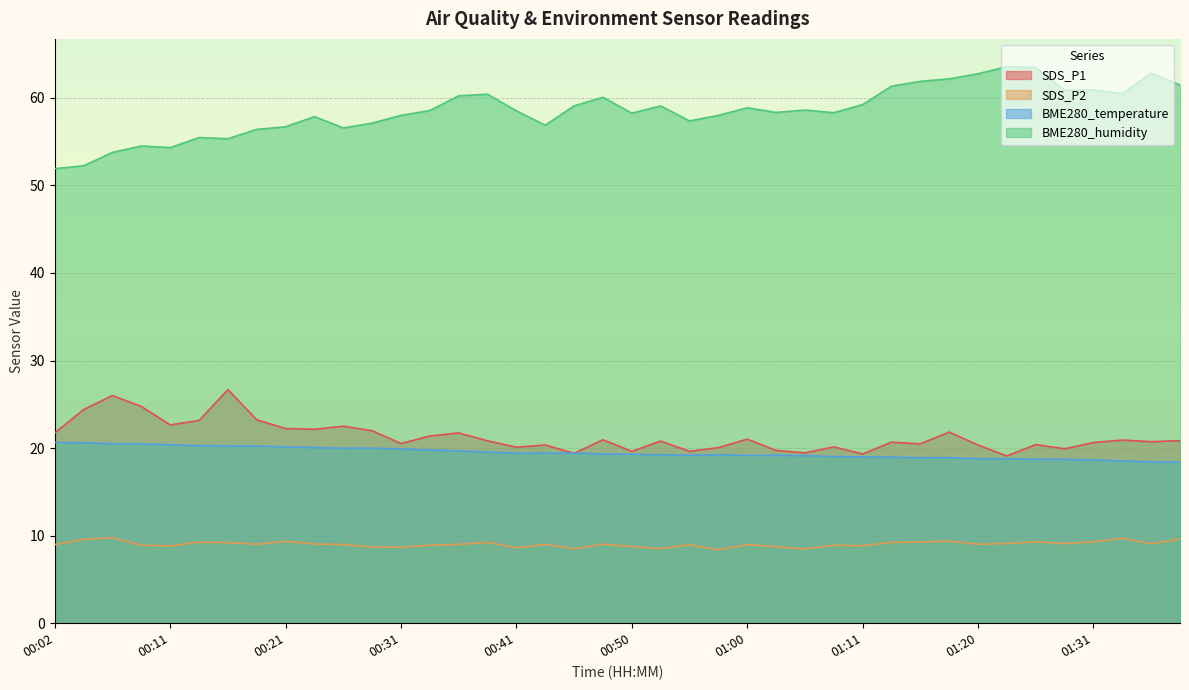

Reading right to left, extract all data points from this chart.

SDS_P1: 01:39=20.9	01:36=20.7	01:34=20.9	01:31=20.6	01:29=19.9	01:26=20.4	01:23=19.1	01:20=20.4	01:18=21.8	01:15=20.5	01:13=20.7	01:11=19.3	01:08=20.1	01:05=19.4	01:03=19.7	01:00=21.0	00:58=20.1	00:55=19.6	00:53=20.8	00:50=19.6	00:48=20.9	00:46=19.4	00:43=20.4	00:41=20.1	00:38=20.8	00:36=21.7	00:33=21.4	00:31=20.5	00:29=22.0	00:26=22.5	00:24=22.1	00:21=22.2	00:19=23.2	00:16=26.7	00:14=23.1	00:11=22.6	00:09=24.8	00:07=26.0	00:04=24.4	00:02=21.7
SDS_P2: 01:39=9.6	01:36=9.1	01:34=9.7	01:31=9.3	01:29=9.1	01:26=9.3	01:23=9.1	01:20=9.0	01:18=9.4	01:15=9.3	01:13=9.2	01:11=8.8	01:08=8.9	01:05=8.5	01:03=8.7	01:00=9.0	00:58=8.4	00:55=8.9	00:53=8.5	00:50=8.8	00:48=9.0	00:46=8.5	00:43=9.0	00:41=8.6	00:38=9.2	00:36=9.0	00:33=8.9	00:31=8.7	00:29=8.7	00:26=9.0	00:24=9.1	00:21=9.3	00:19=9.0	00:16=9.2	00:14=9.2	00:11=8.8	00:09=8.9	00:07=9.8	00:04=9.6	00:02=9.0
BME280_temperature: 01:39=18.4	01:36=18.4	01:34=18.5	01:31=18.6	01:29=18.7	01:26=18.7	01:23=18.8	01:20=18.8	01:18=18.9	01:15=18.9	01:13=19.0	01:11=19.0	01:08=19.0	01:05=19.1	01:03=19.2	01:00=19.2	00:58=19.2	00:55=19.2	00:53=19.2	00:50=19.3	00:48=19.3	00:46=19.4	00:43=19.4	00:41=19.4	00:38=19.5	00:36=19.7	00:33=19.8	00:31=19.9	00:29=20.0	00:26=20.0	00:24=20.1	00:21=20.1	00:19=20.2	00:16=20.2	00:14=20.3	00:11=20.4	00:09=20.5	00:07=20.5	00:04=20.6	00:02=20.6
BME280_humidity: 01:39=61.5	01:36=62.8	01:34=60.5	01:31=60.9	01:29=60.9	01:26=63.5	01:23=63.5	01:20=62.8	01:18=62.2	01:15=61.9	01:13=61.3	01:11=59.2	01:08=58.3	01:05=58.6	01:03=58.3	01:00=58.9	00:58=58.0	00:55=57.4	00:53=59.1	00:50=58.2	00:48=60.1	00:46=59.1	00:43=56.9	00:41=58.5	00:38=60.4	00:36=60.2	00:33=58.5	00:31=58.0	00:29=57.1	00:26=56.6	00:24=57.9	00:21=56.7	00:19=56.4	00:16=55.3	00:14=55.5	00:11=54.3	00:09=54.5	00:07=53.8	00:04=52.2	00:02=51.9